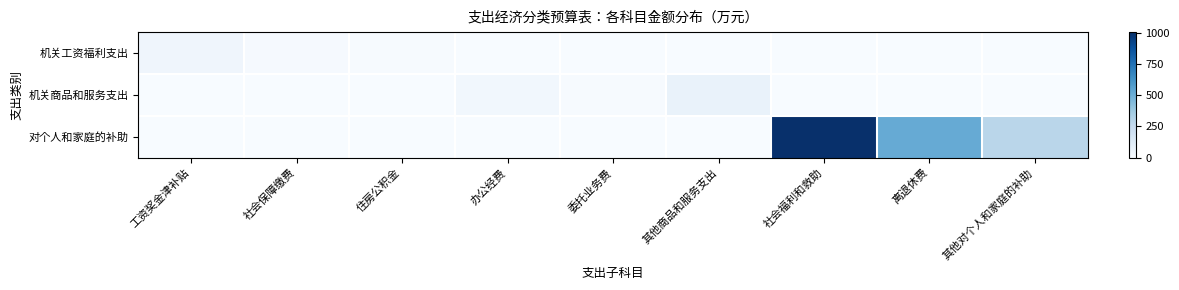

At which category does the chart reach its minimum across all series?

办公经费